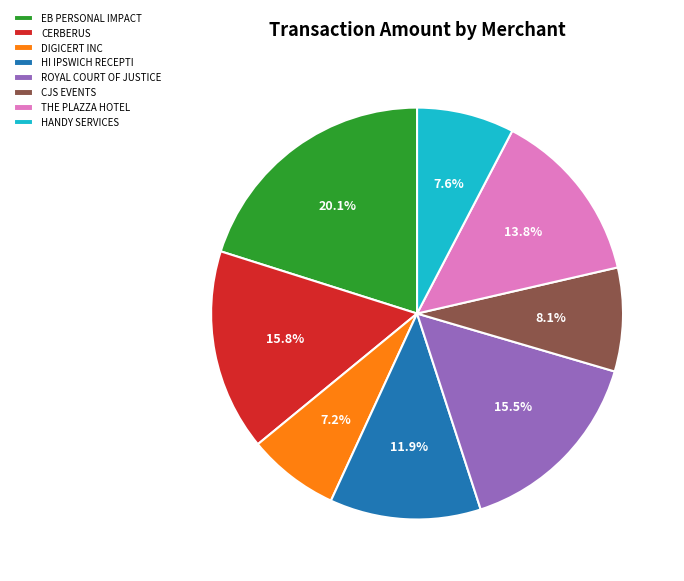

How many segments does this pie chart have?

8